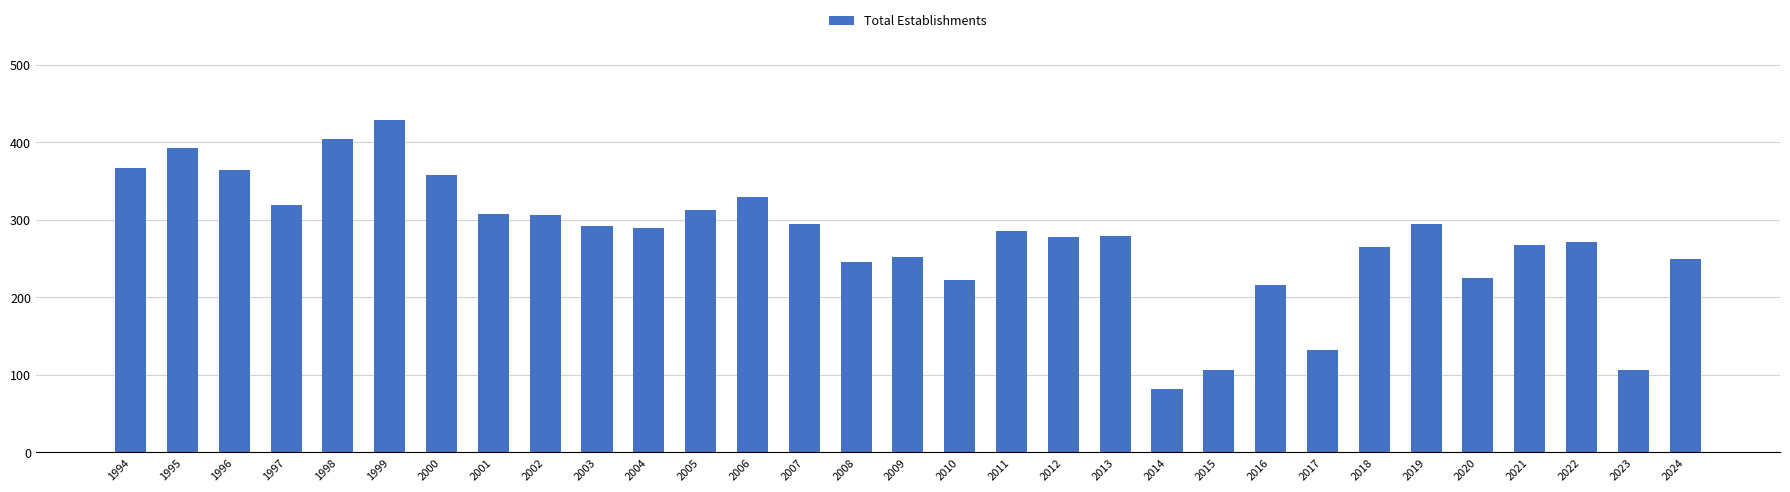

Is it true that the value at 2008 is 245?

True